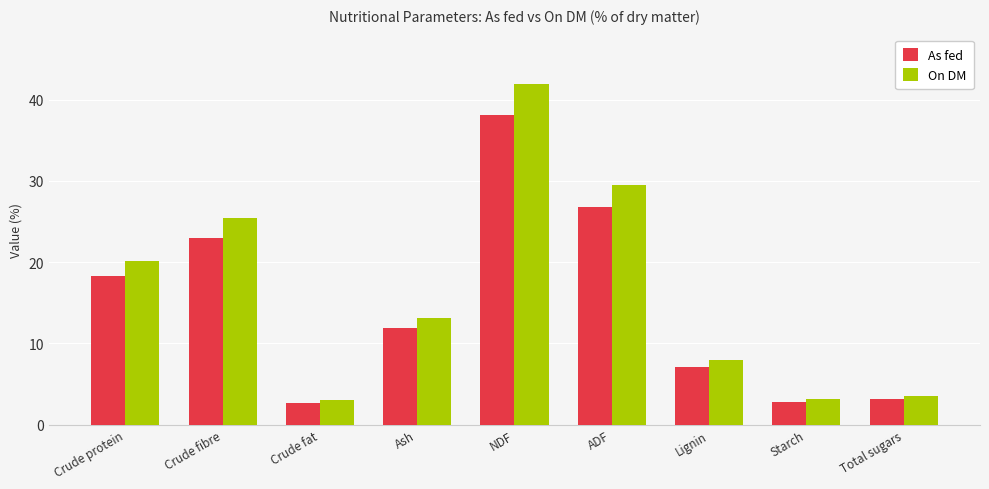

At NDF, list the series in order from smallest to largest.

As fed, On DM